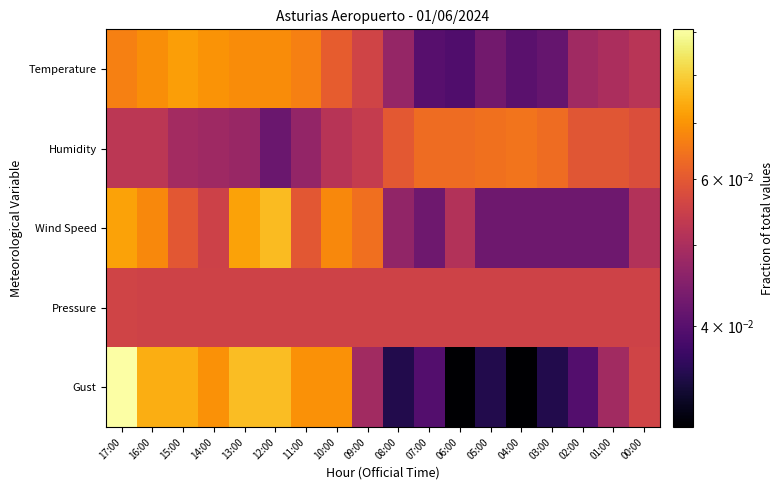

Which category has the lowest value across all series?

06:00